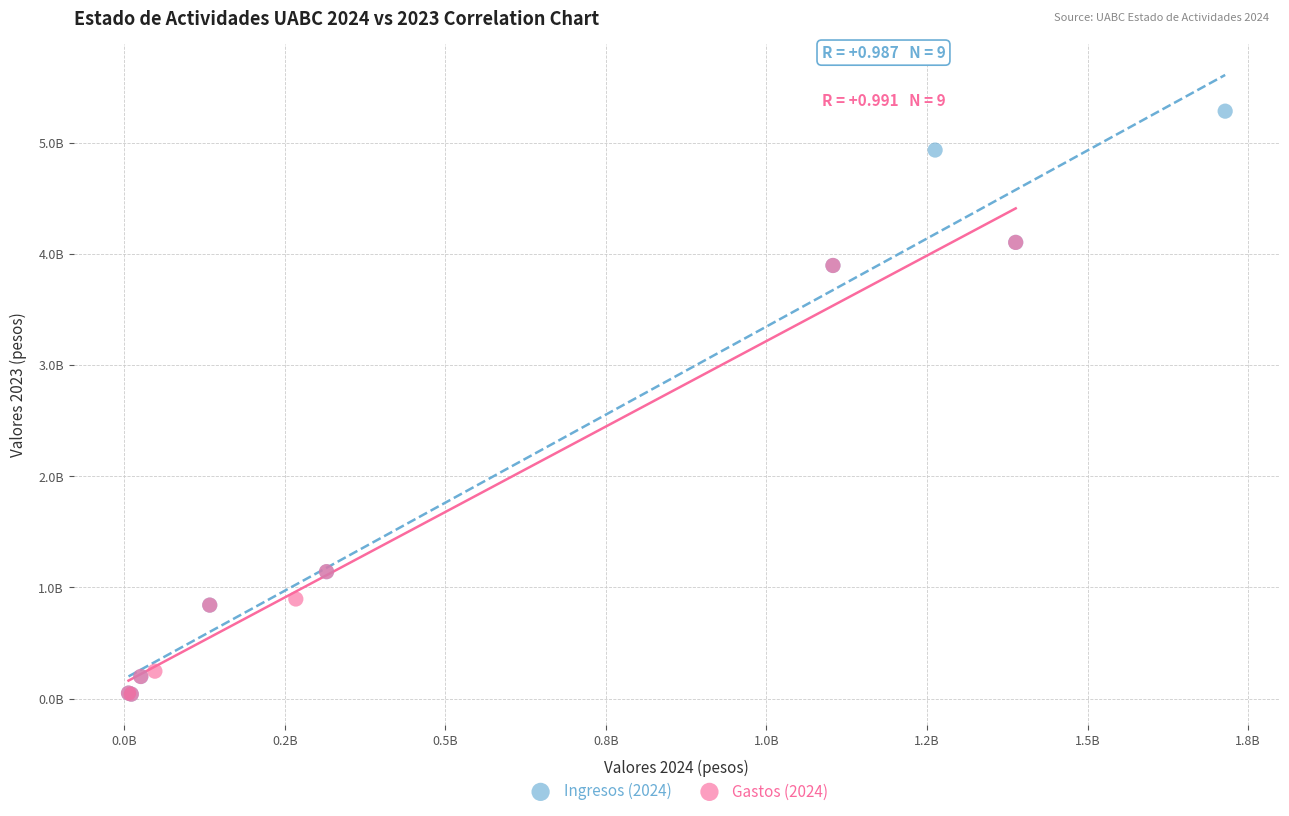

What are all the series names shown in the legend?

Ingresos (2024), Gastos (2024)